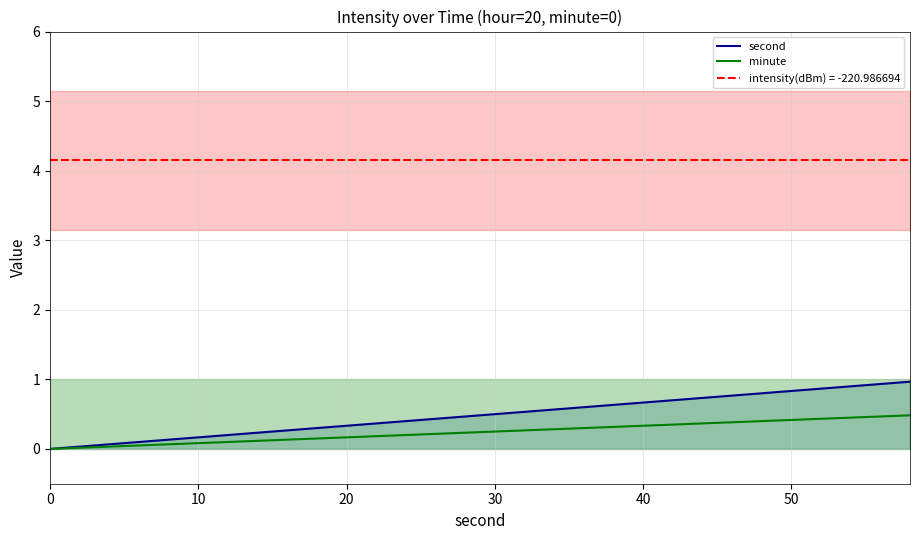

The second series shows 0.2 at 10. True or false?

True